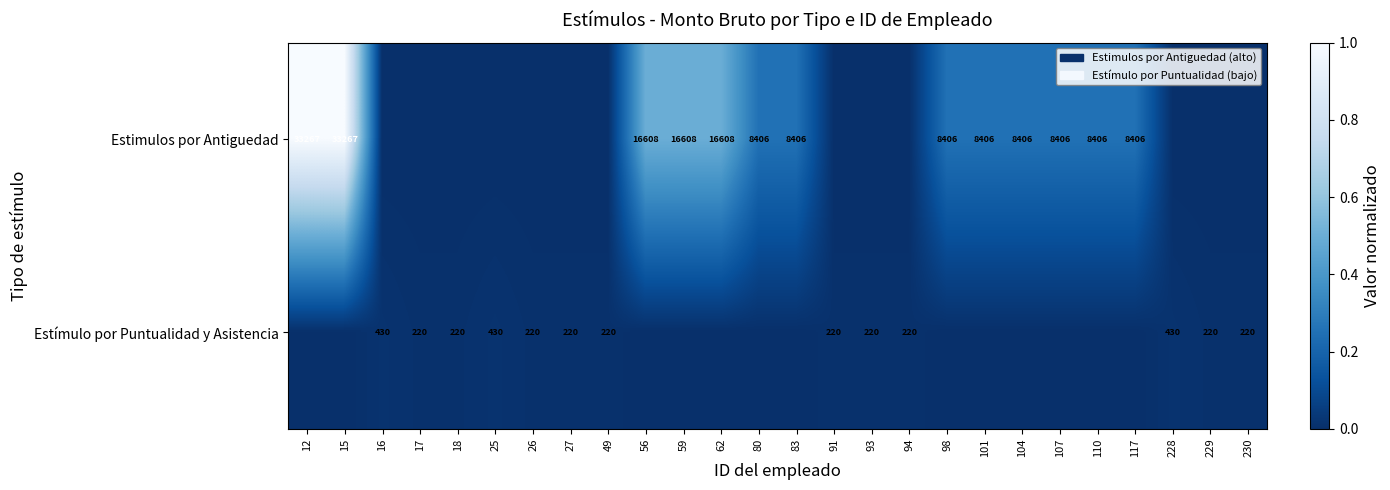

The Estímulo por Puntualidad y Asistencia series shows 220 at 230. True or false?

True